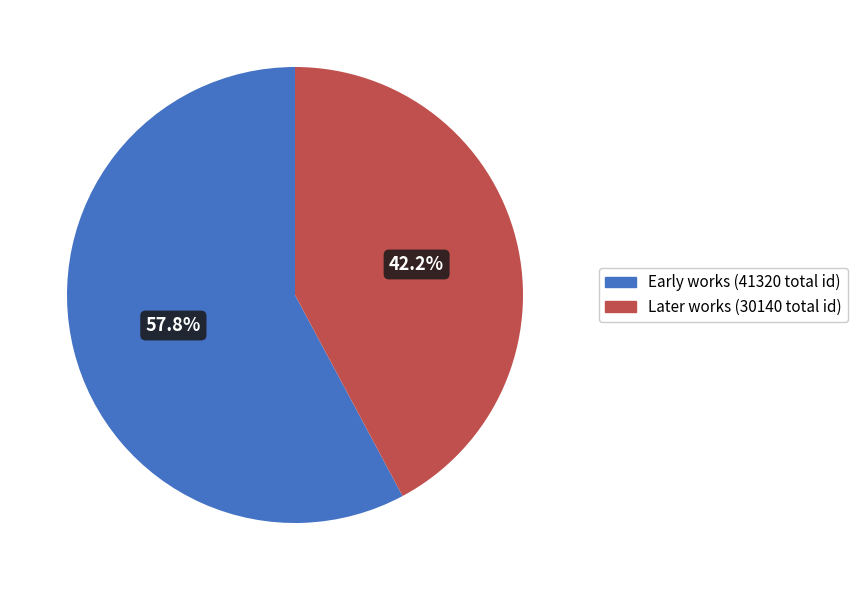

Is there a majority slice in this chart?

Yes